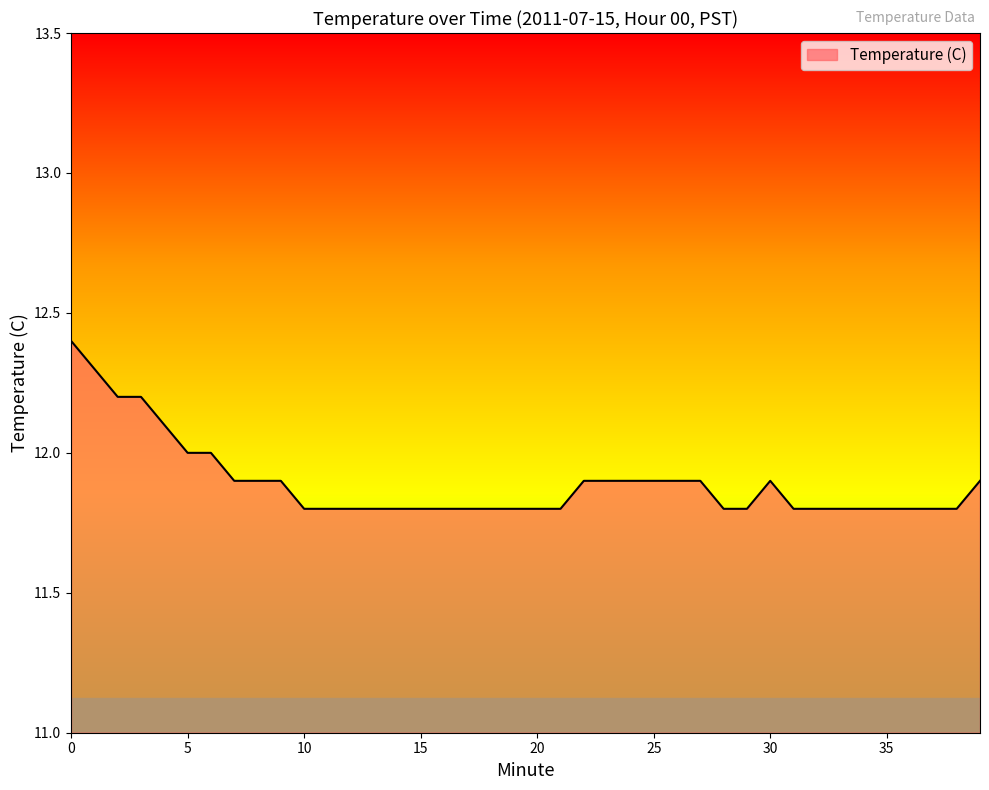

What is the greatest value displayed?

12.4